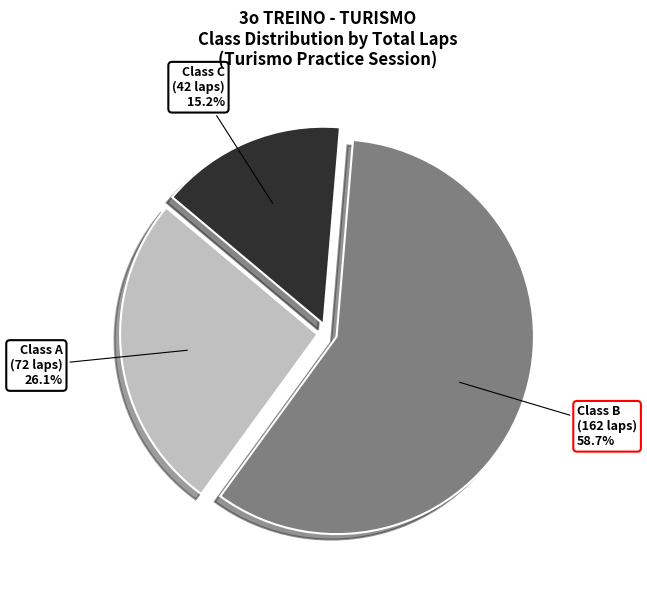

Count the number of slices in the pie.

3